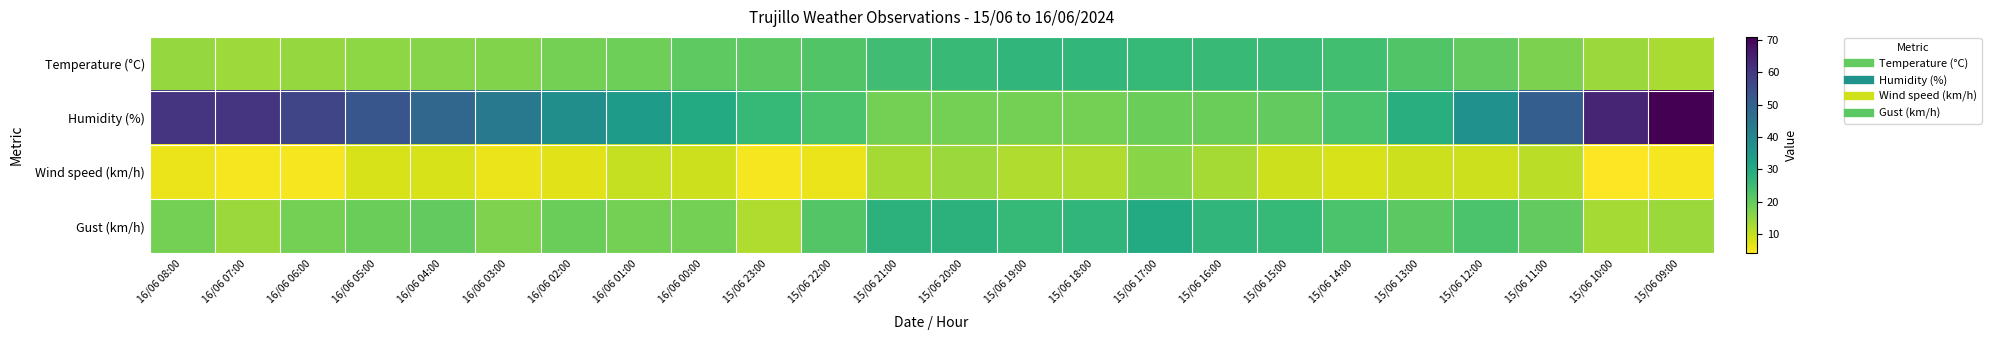

Which series changed the most between 15/06 22:00 and 15/06 11:00?

Humidity (%)